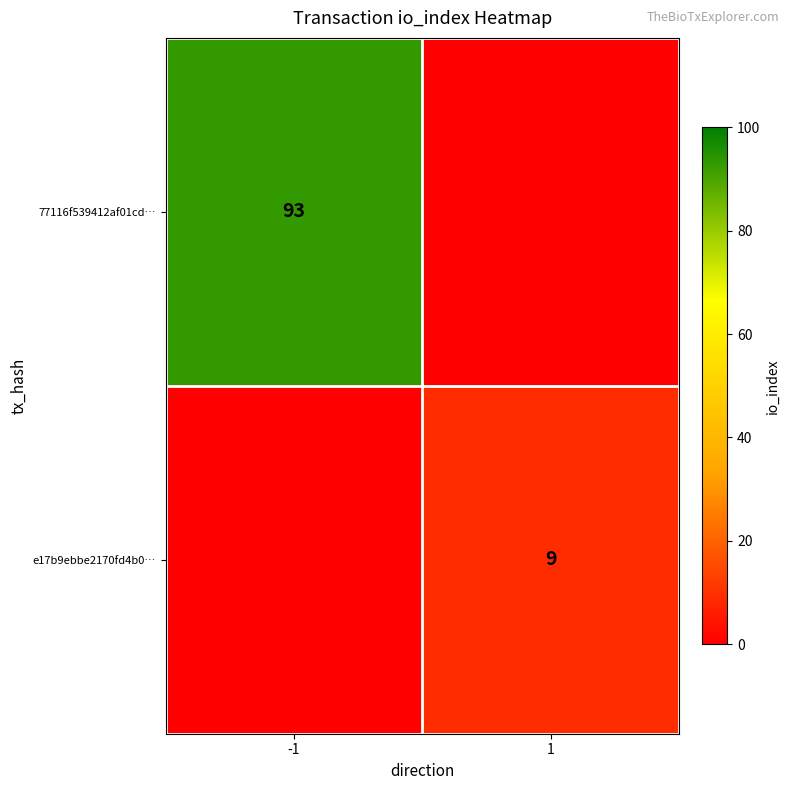

The 77116f539412af01cd… series shows 38 at -1. True or false?

False